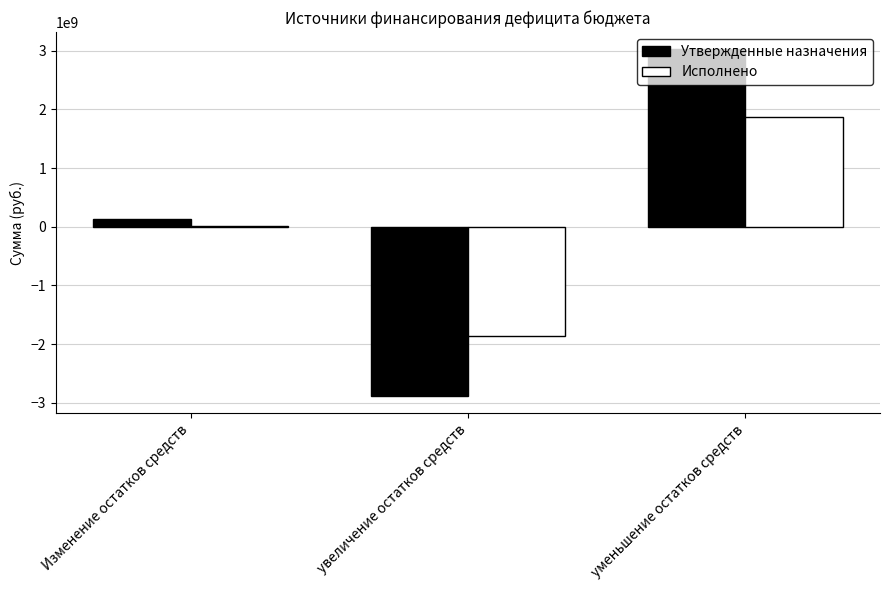

What is the maximum value shown in the chart?

3022149388.4